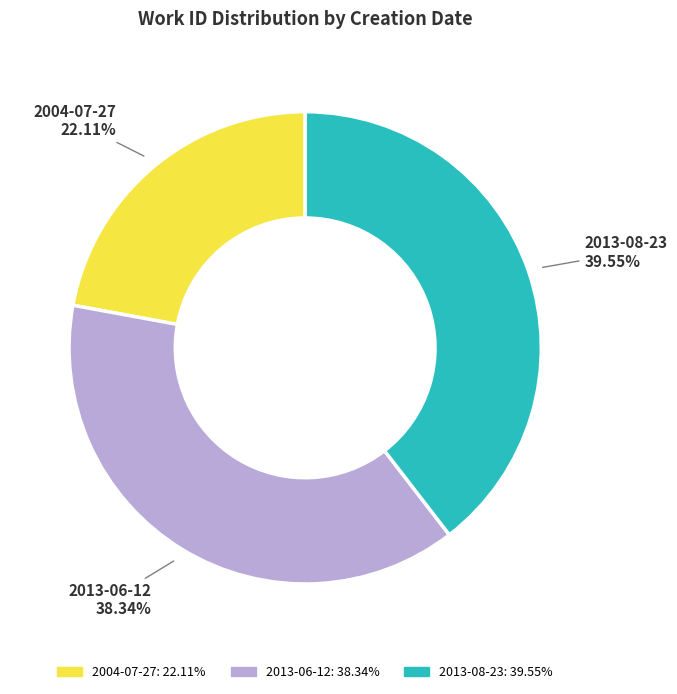

What percentage is the 2013-08-23 slice, to the nearest percent?

40%